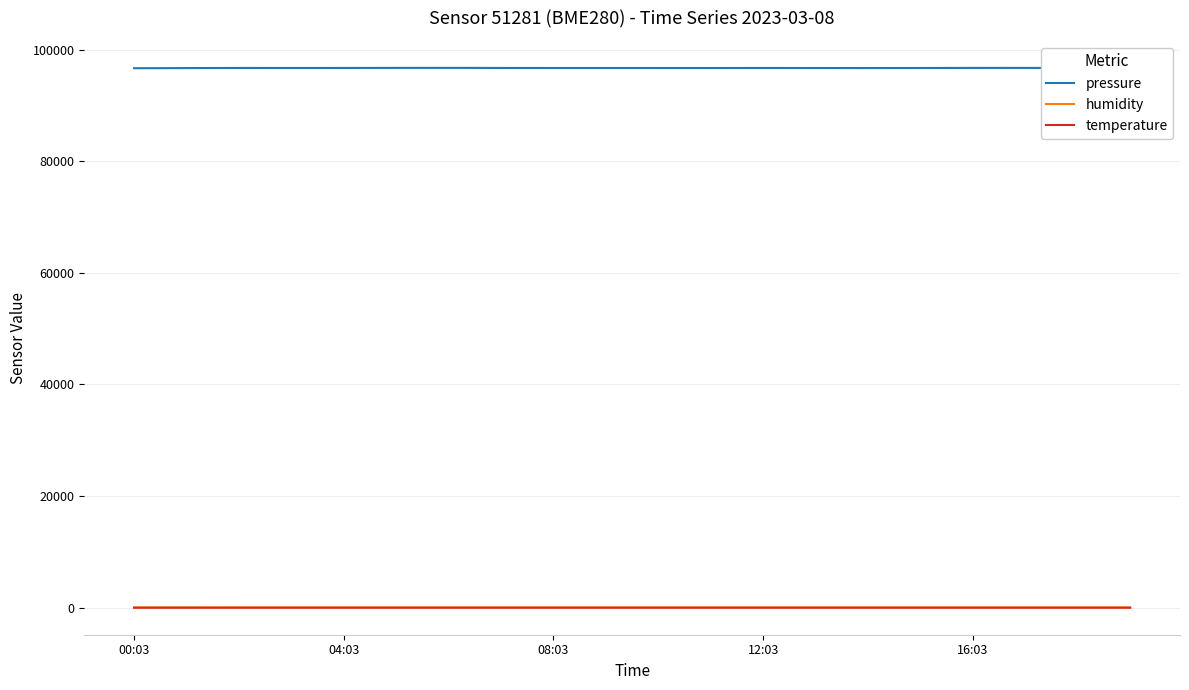

True or false: temperature and pressure intersect in this chart.

False